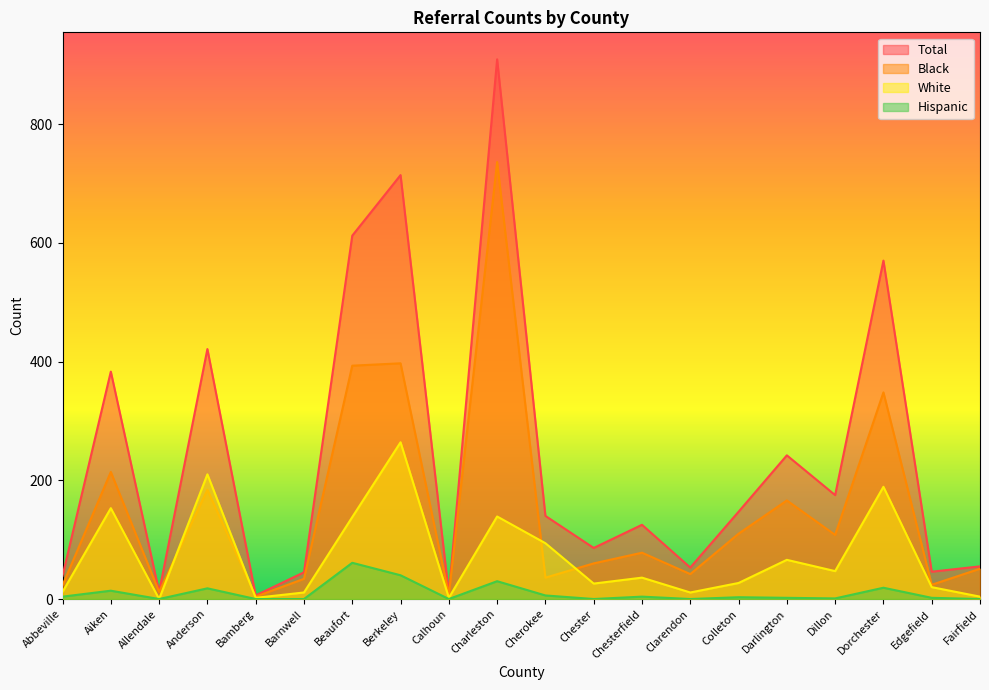

Which series has the largest range (max minus min)?

Total